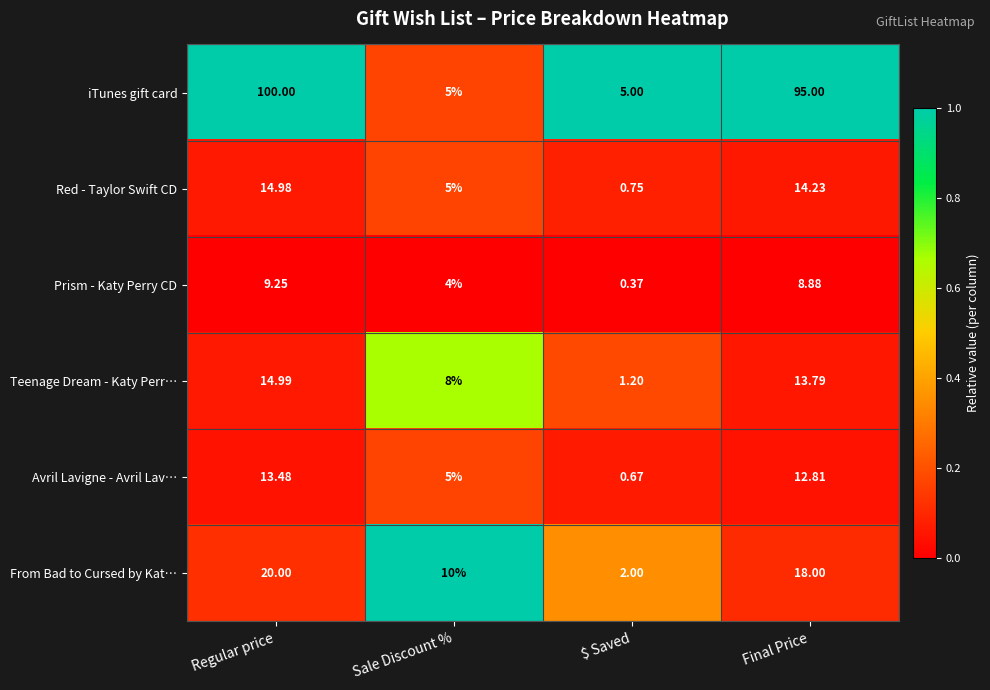

Rank the series at Final Price from highest to lowest value.

iTunes gift card, From Bad to Cursed by Kat…, Red - Taylor Swift CD, Teenage Dream - Katy Perr…, Avril Lavigne - Avril Lav…, Prism - Katy Perry CD